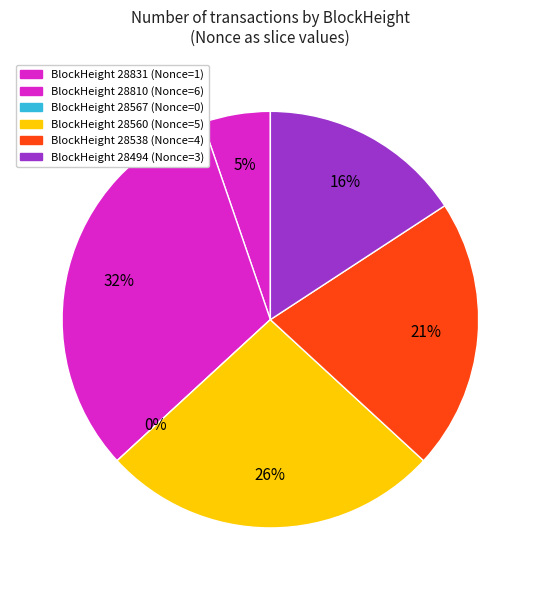

To the nearest percent, what is the average slice percentage?

17%